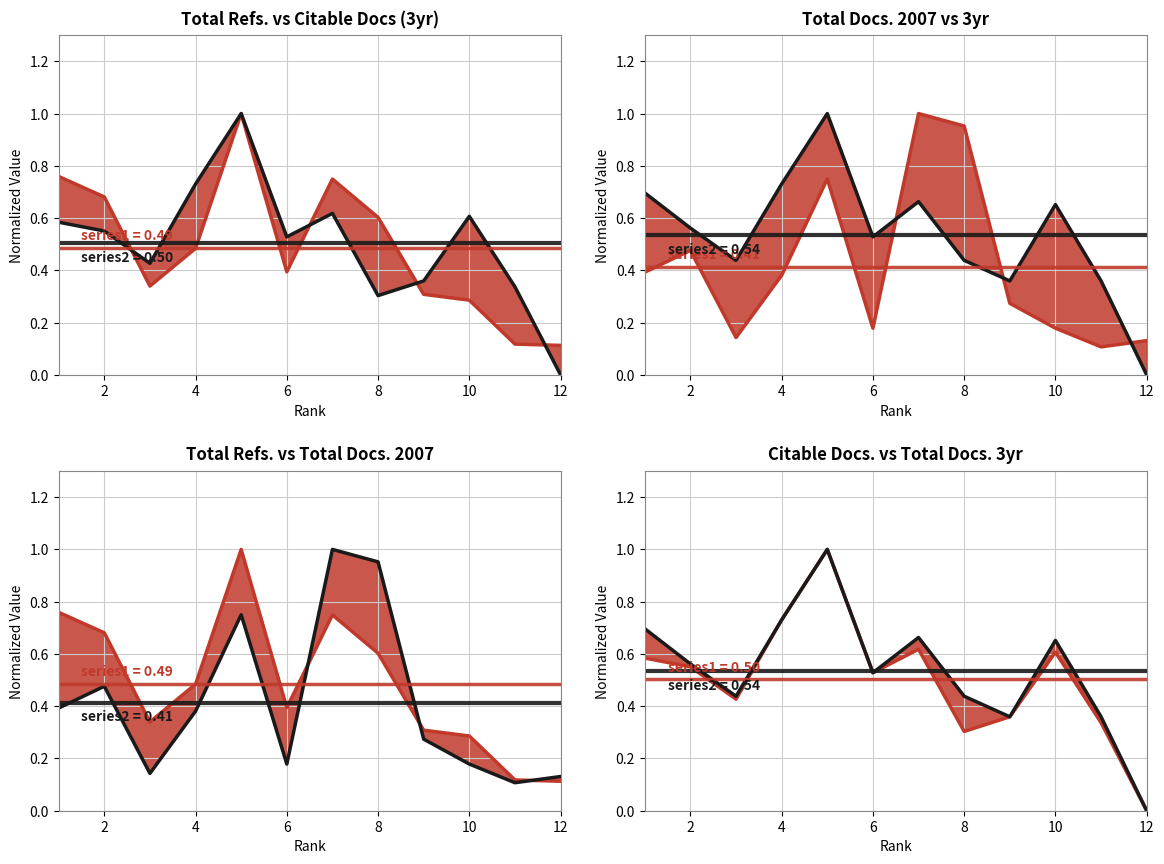

What is the total value across all series at 12?

0.4